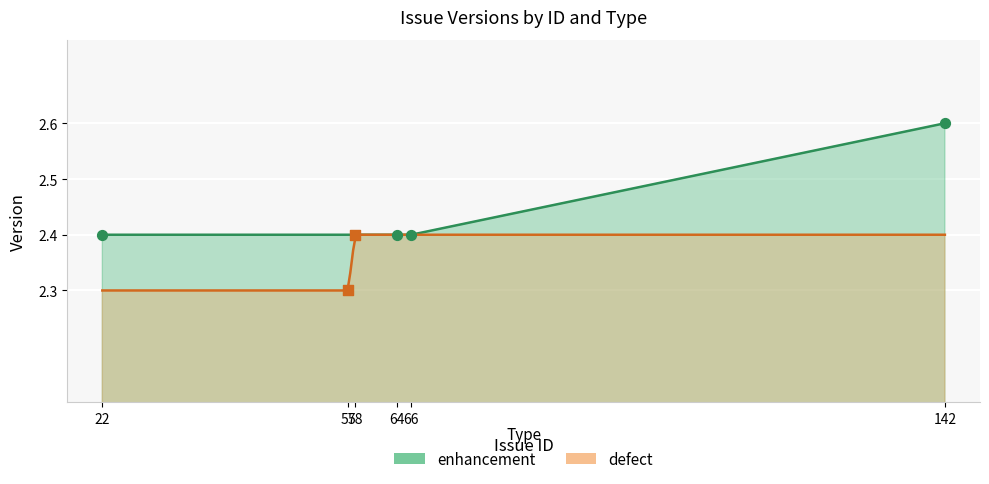

Between 64 and 22, which is larger?

64